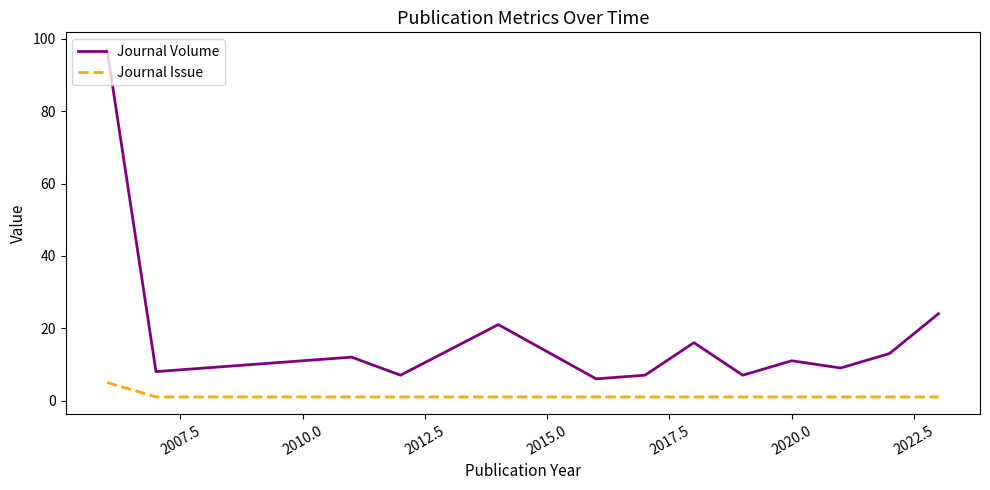

What is the difference between the maximum and minimum values in the Journal Volume series?

91